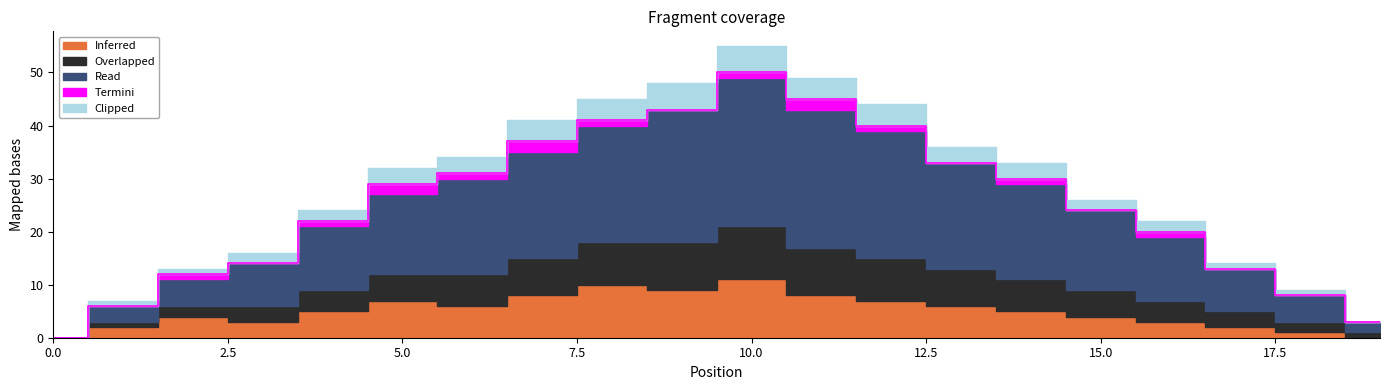

What is the value of the Termini point at the 6th from the left?

2